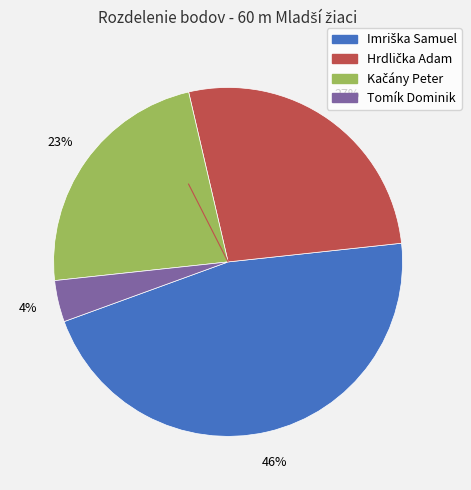

What percentage is the Tomík Dominik slice, to the nearest percent?

4%